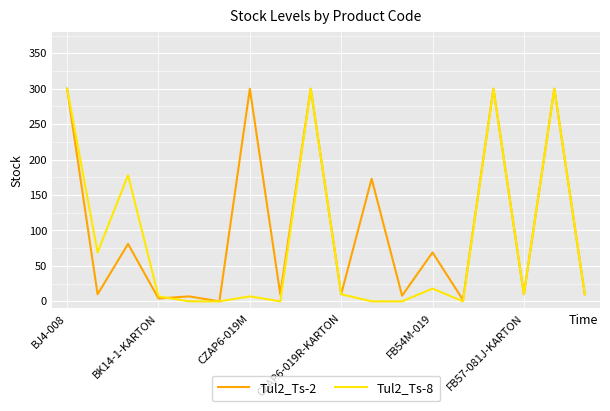

Which series has the largest total across all categories?

Tul2_Ts-2